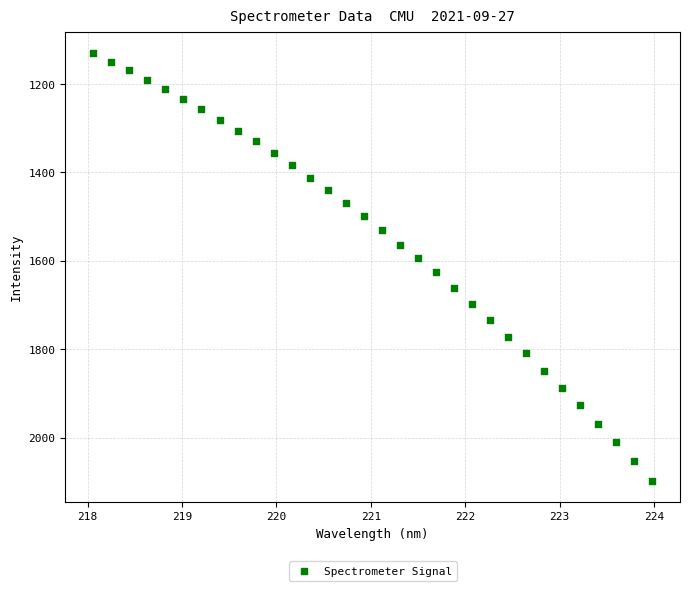

What is the range of Y values (max minus min)?

967.6